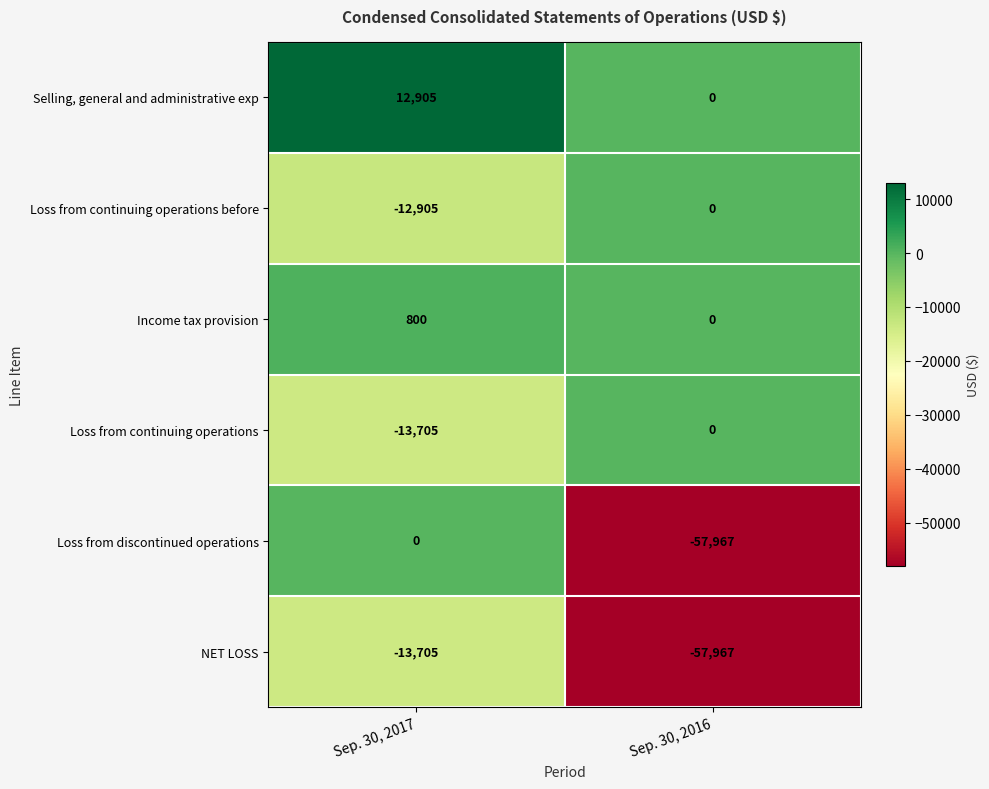

What value does the Loss from discontinued operations series have at Sep. 30, 2016, to the nearest 10?

-57970